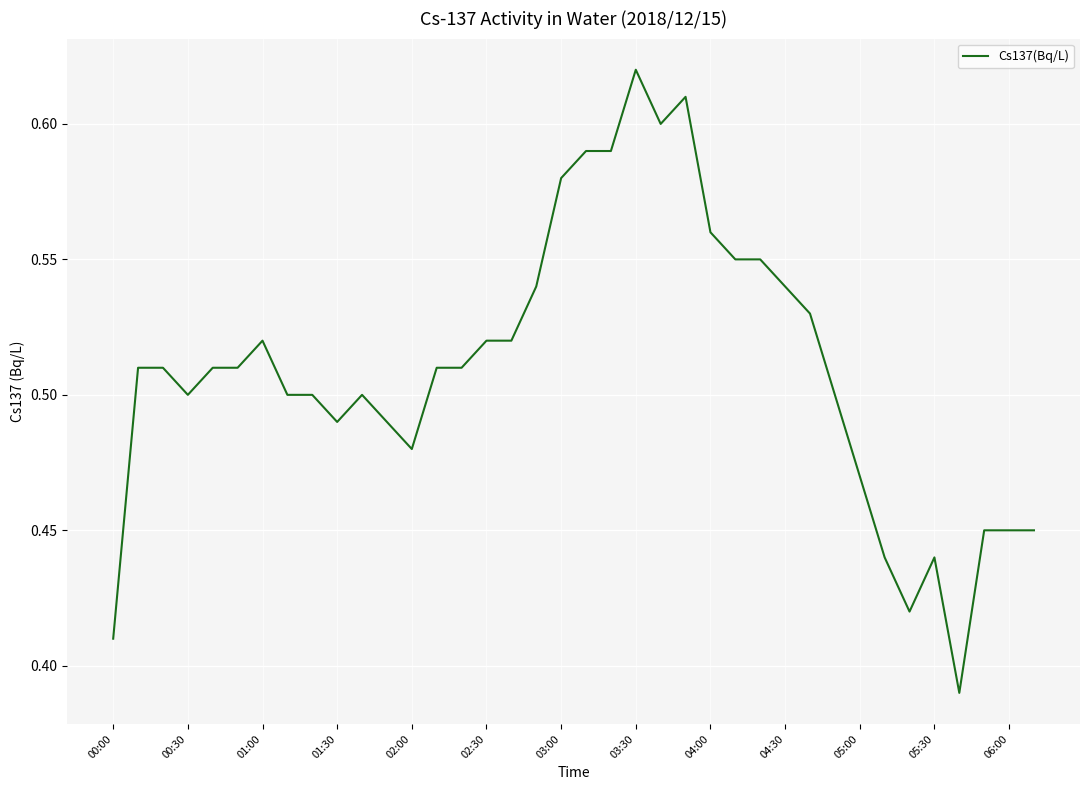

How many lines are shown in the chart?

1